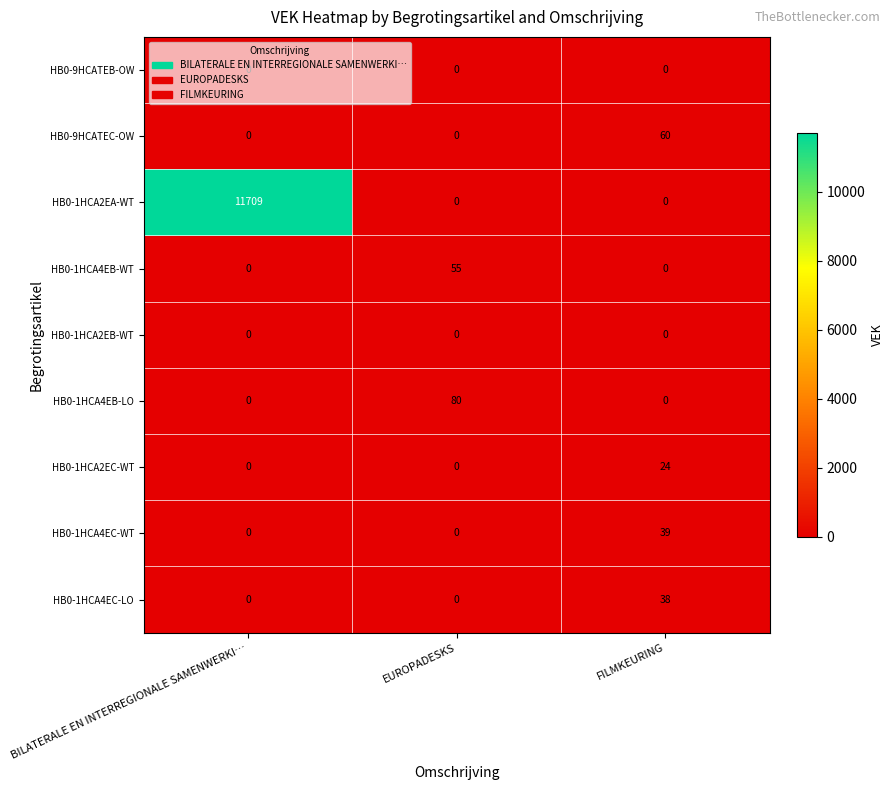

What is the spread (max minus min) of values at FILMKEURING?

60